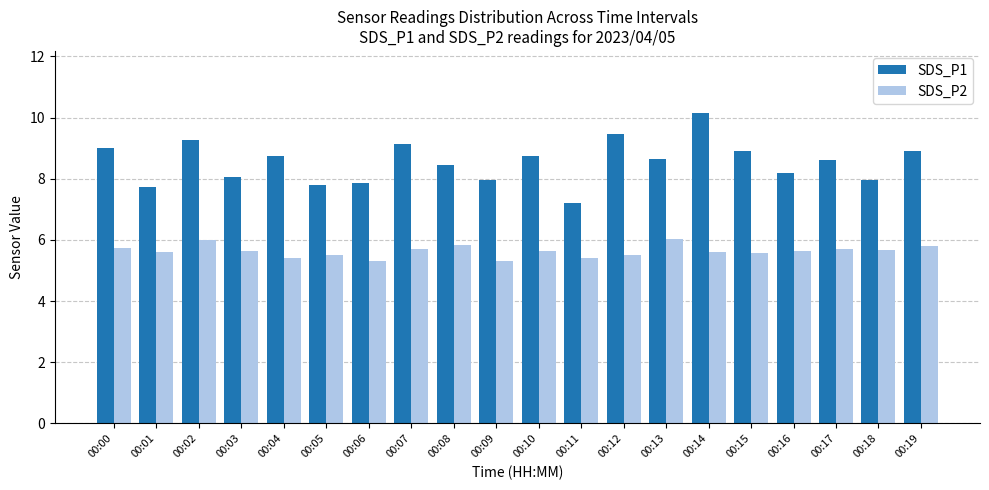

What is the value of the SDS_P1 bar at the 5th from the left?

8.7